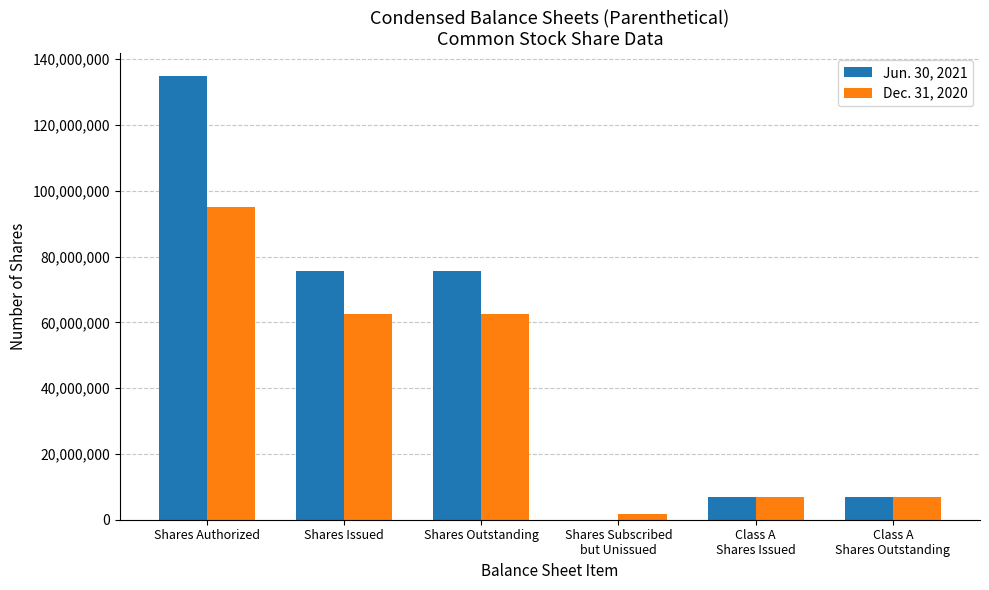

How many series are shown in this chart?

2